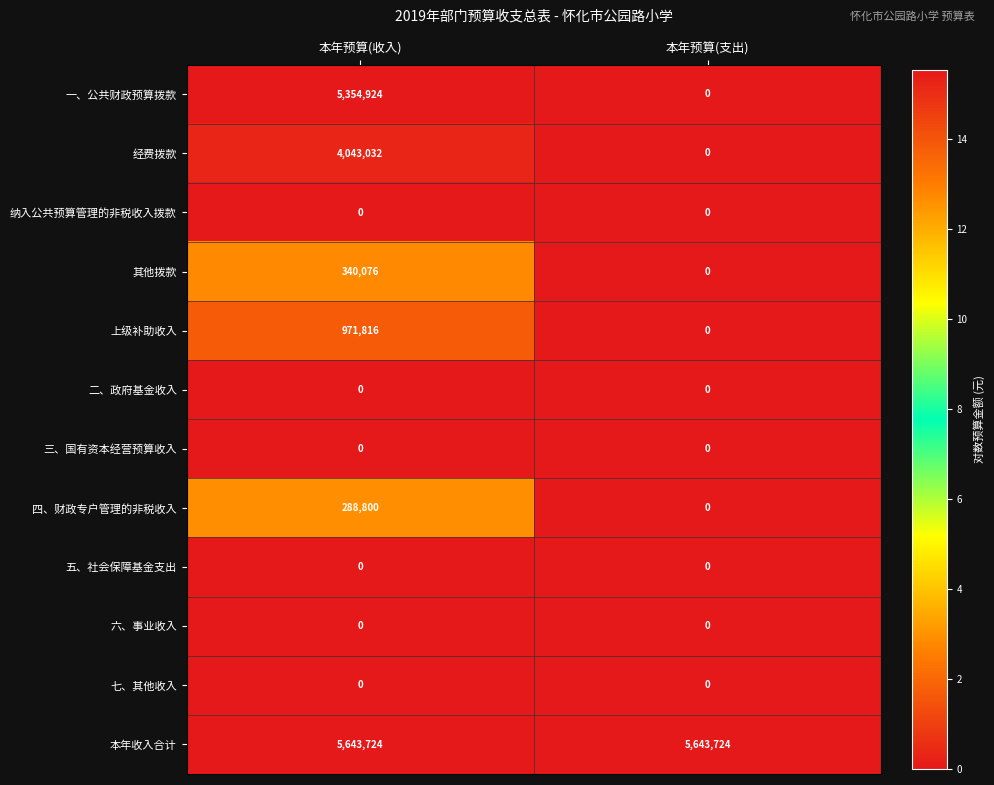

True or false: 三、国有资本经营预算收入 has a value of 0 at 本年预算(支出).

True